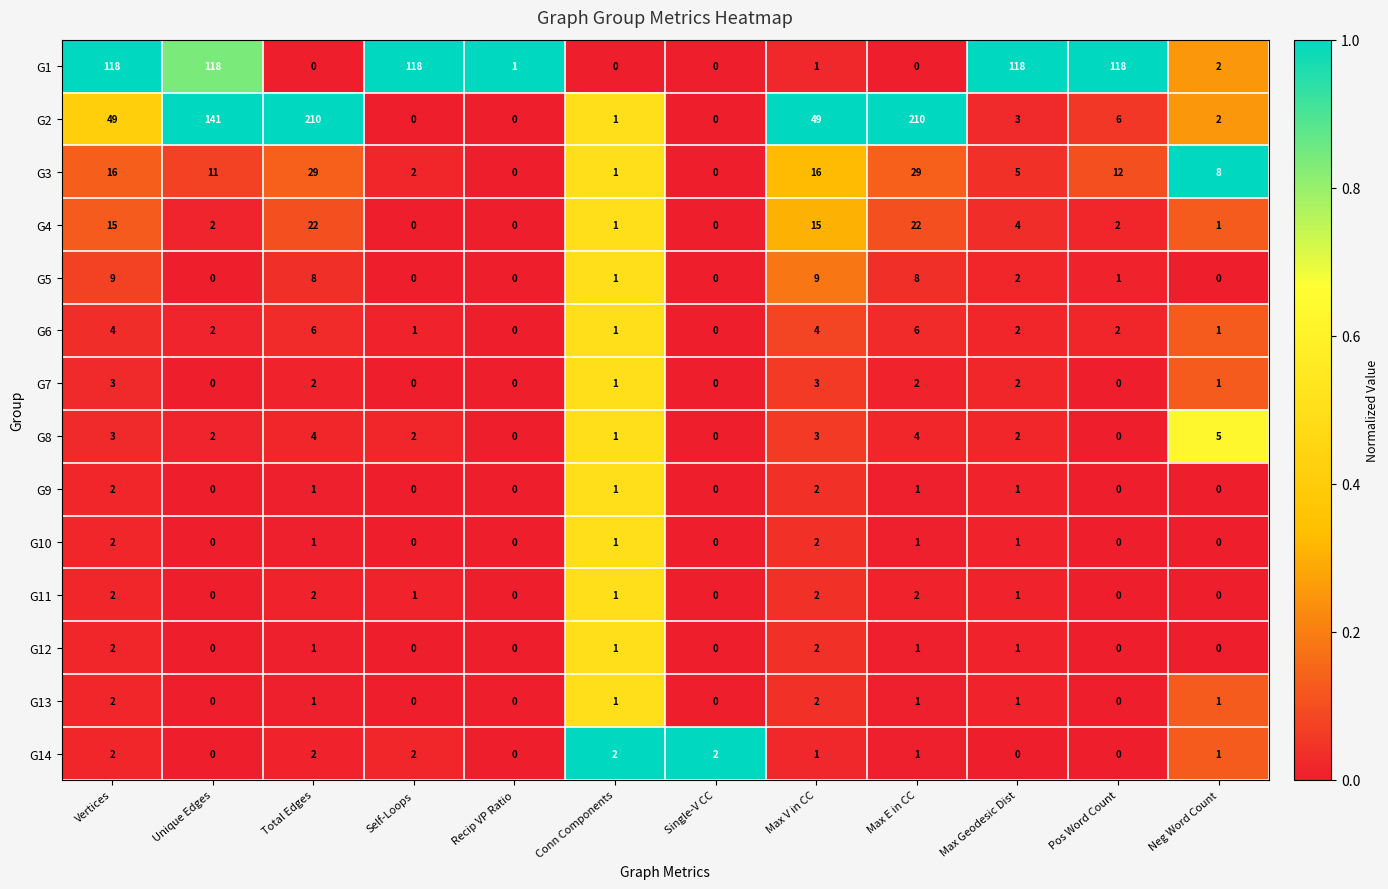

The value of G12 at Max Geodesic Dist is 2. True or false?

False